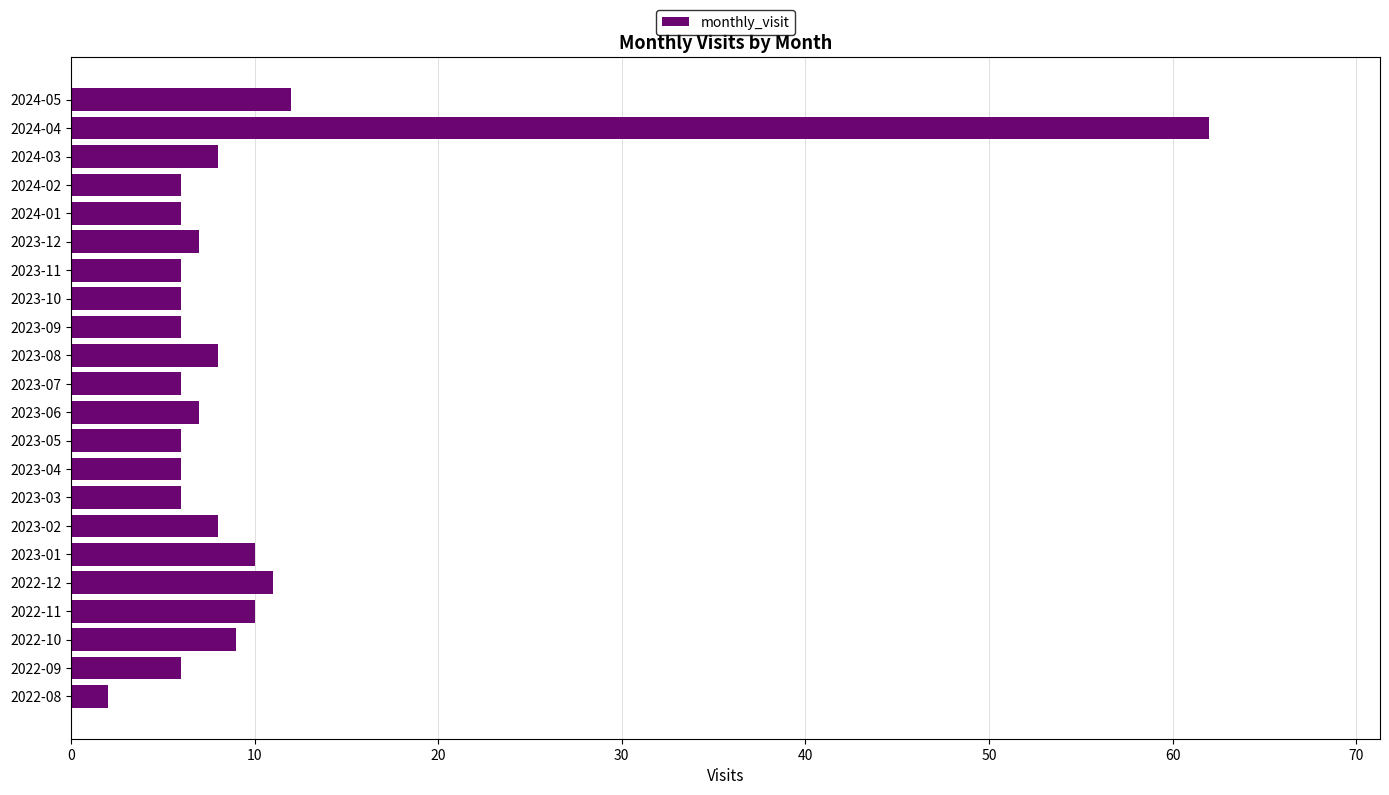

Reading bottom to top, what are all the values shown in this chart?

2	6	9	10	11	10	8	6	6	6	7	6	8	6	6	6	7	6	6	8	62	12